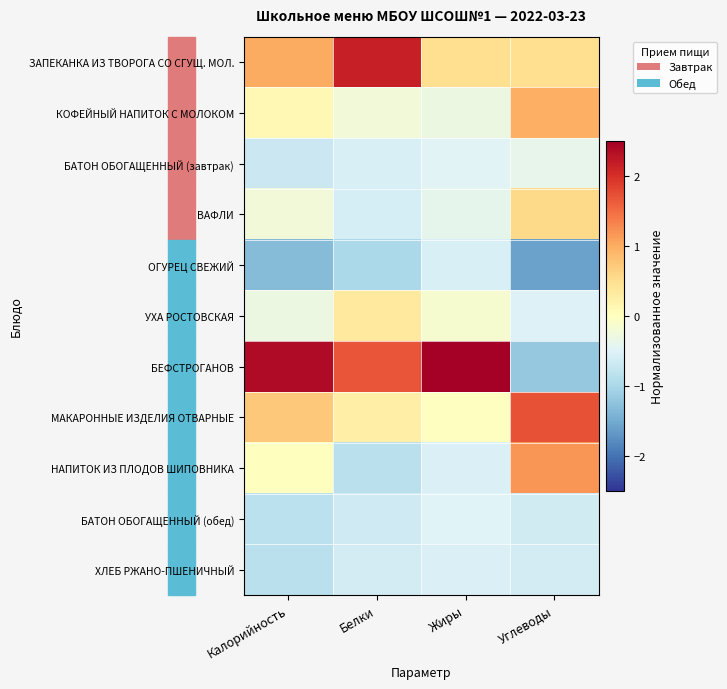

What is the greatest value displayed?

3.0